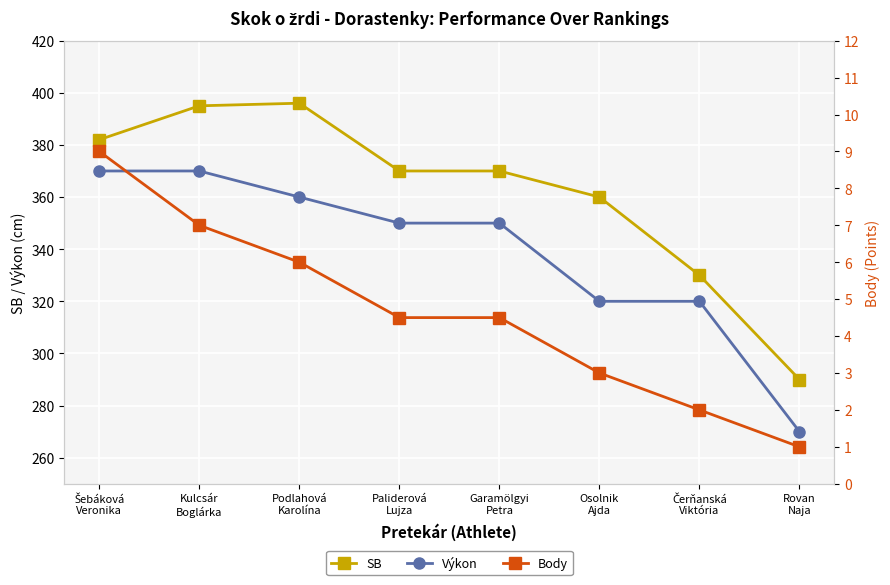

Which series has the widest spread of values?

SB